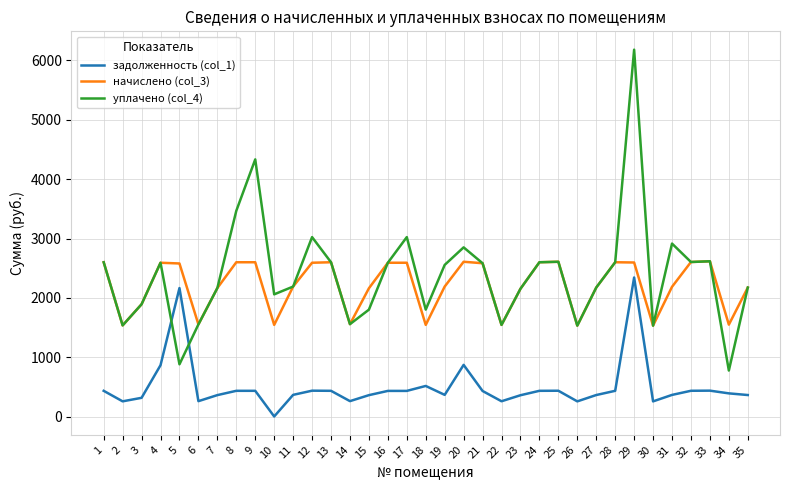

What are all the series names shown in the legend?

задолженность (col_1), начислено (col_3), уплачено (col_4)